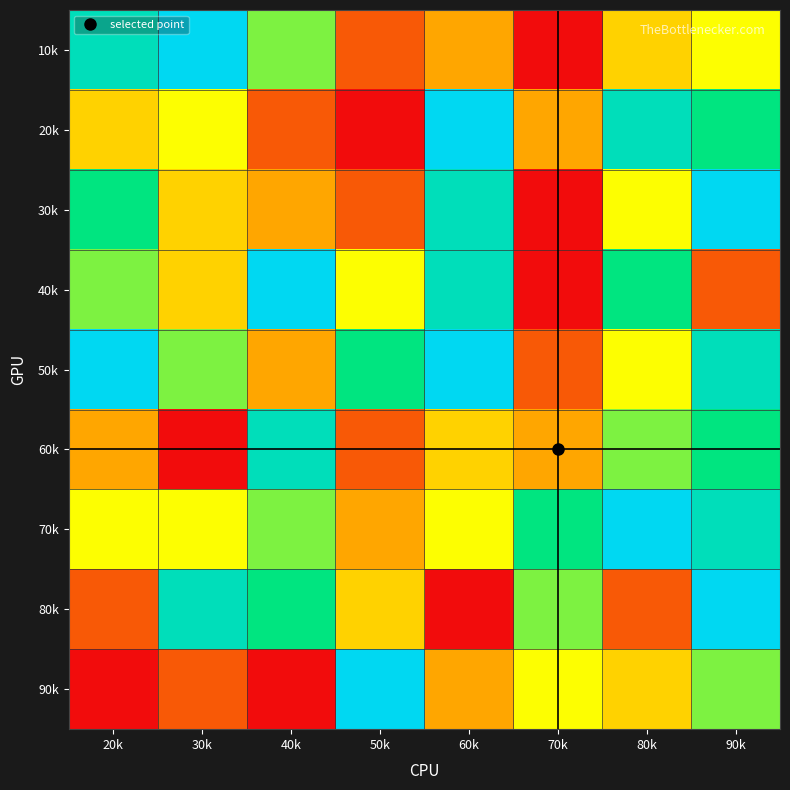

Which has a higher value, 60k or 20k?

20k